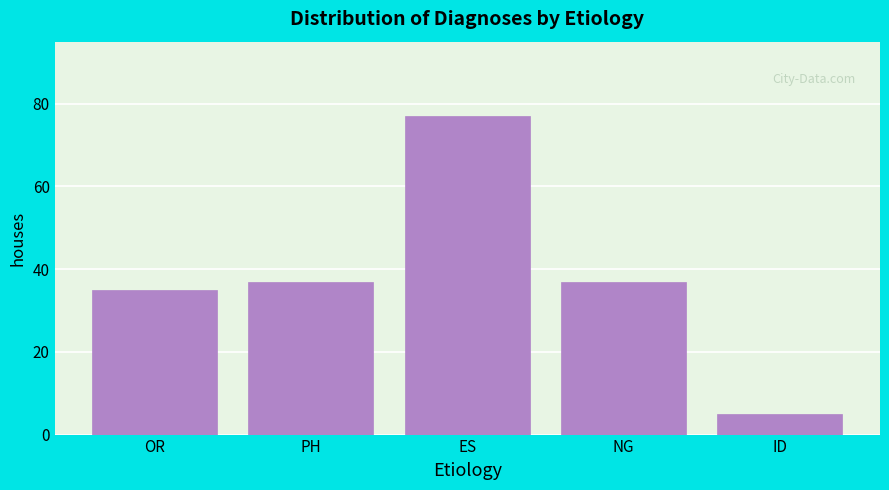

Reading left to right, transcribe all the data shown in this chart.

OR=35	PH=37	ES=77	NG=37	ID=5